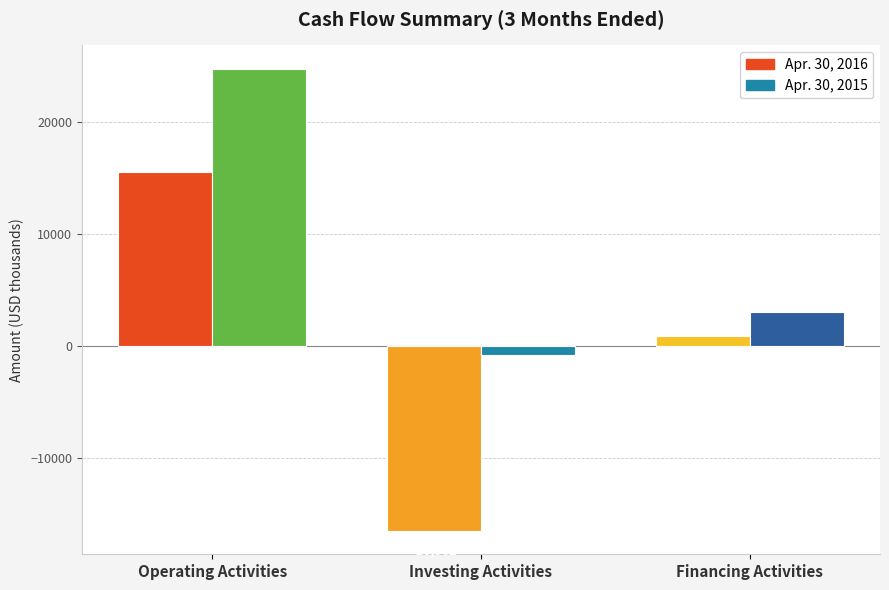

How many values in Apr. 30, 2016 are above zero?

2